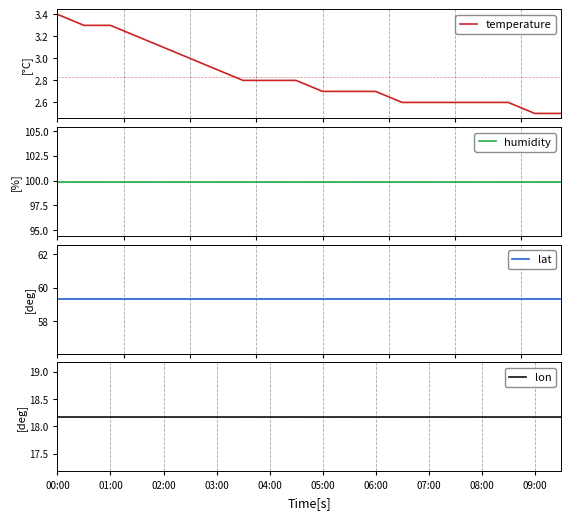

What is the approximate value of humidity at 00:00?

99.9